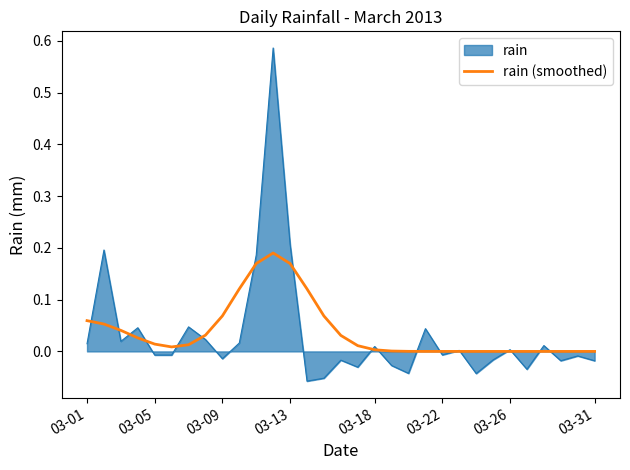

Which series has the widest spread of values?

rain